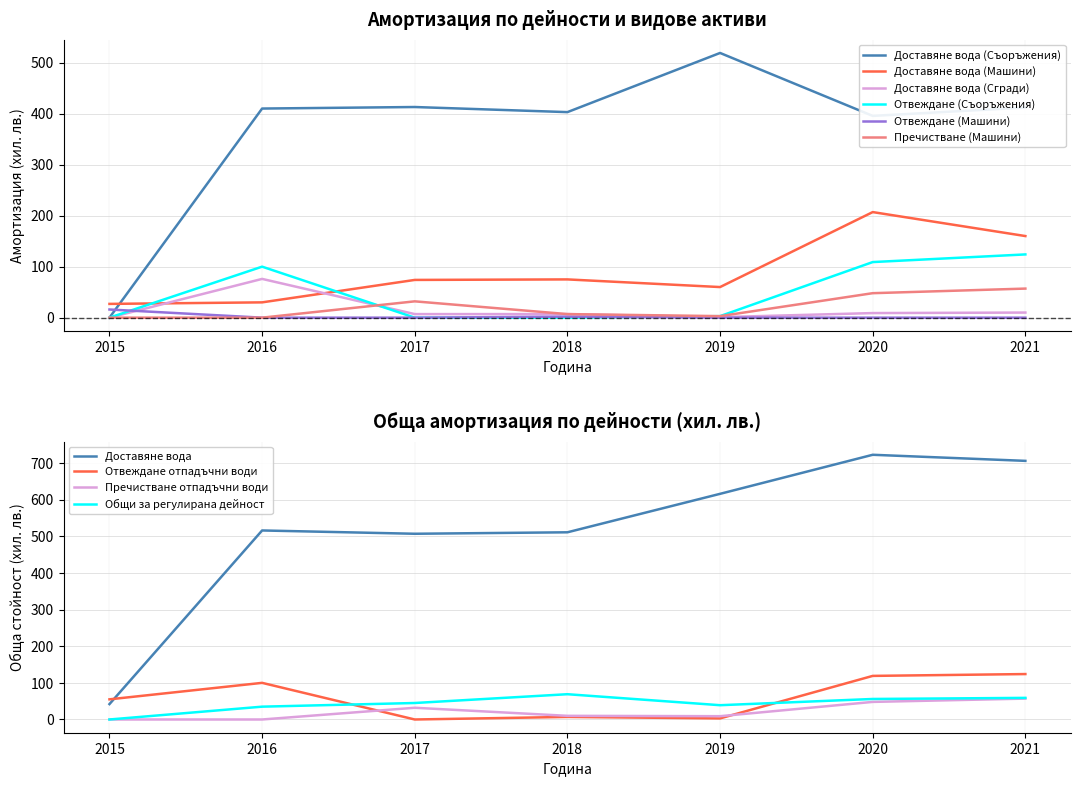

At which category is the sum across all series the highest?

2020